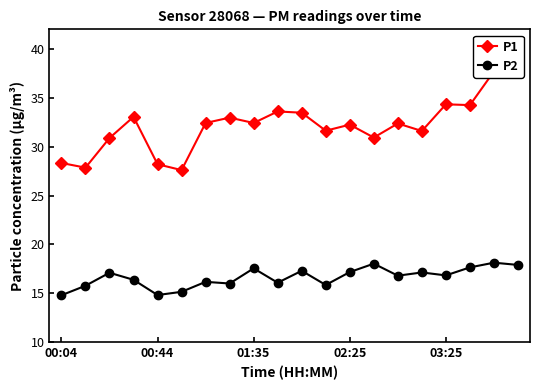

What is the difference between the P1 values at 03:25 and 13?

2.7